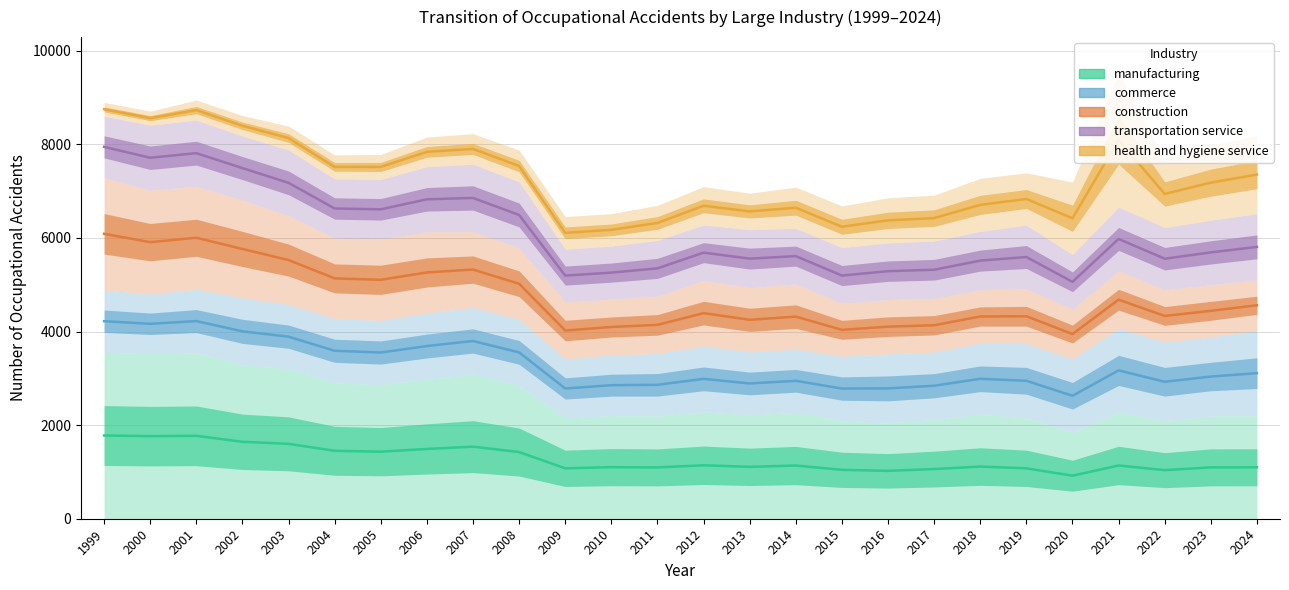

True or false: construction and health and hygiene service intersect in this chart.

False